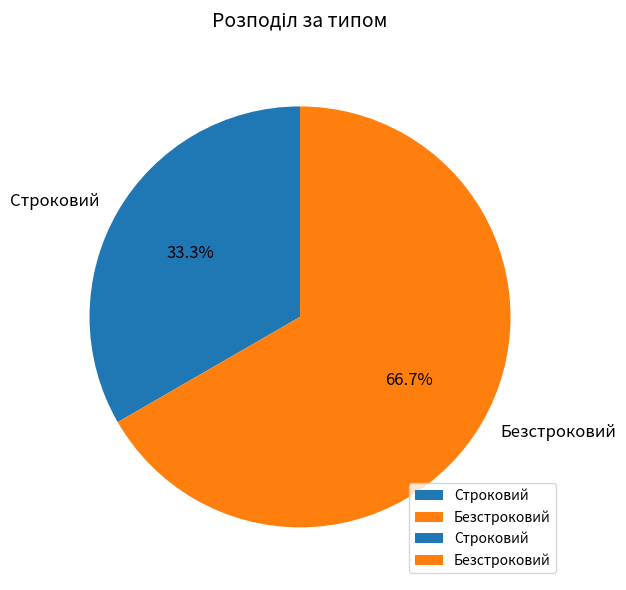

How many slices are in this pie chart?

2